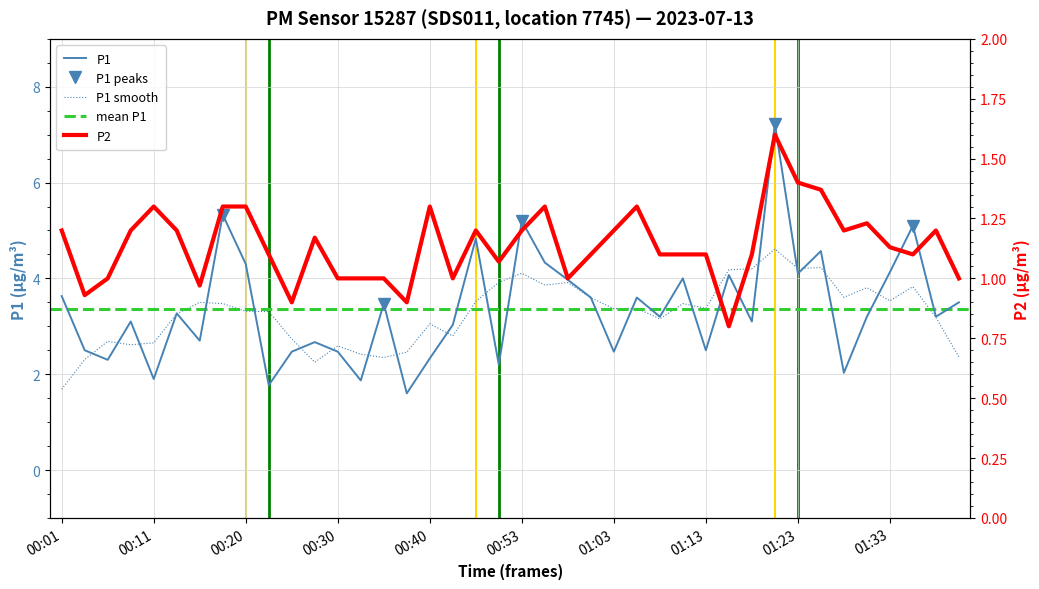

Where is P1 nearest to the value 4?

01:10